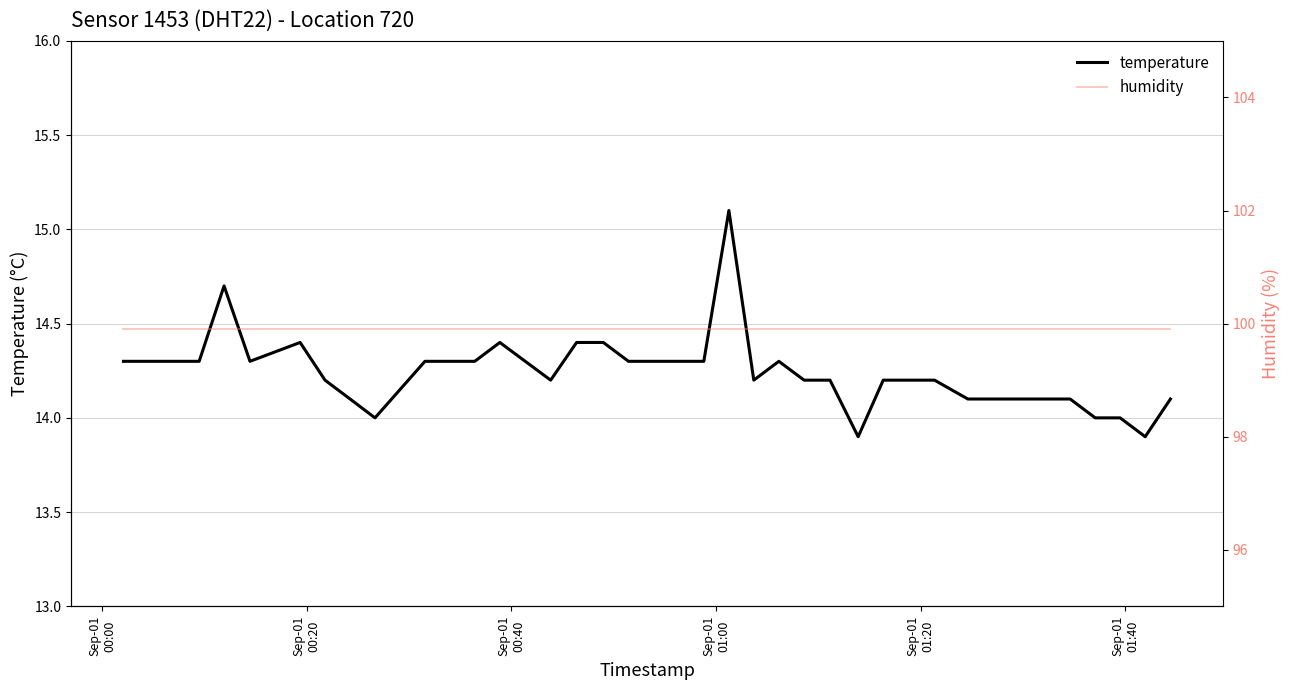

Does the chart display data point markers on the line(s)?

No